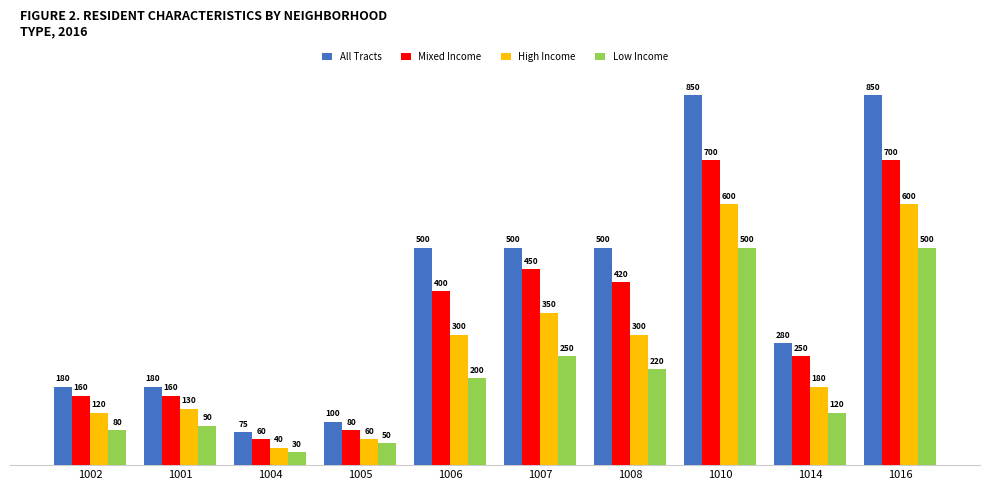

At which label is Mixed Income closest to 380?

1006